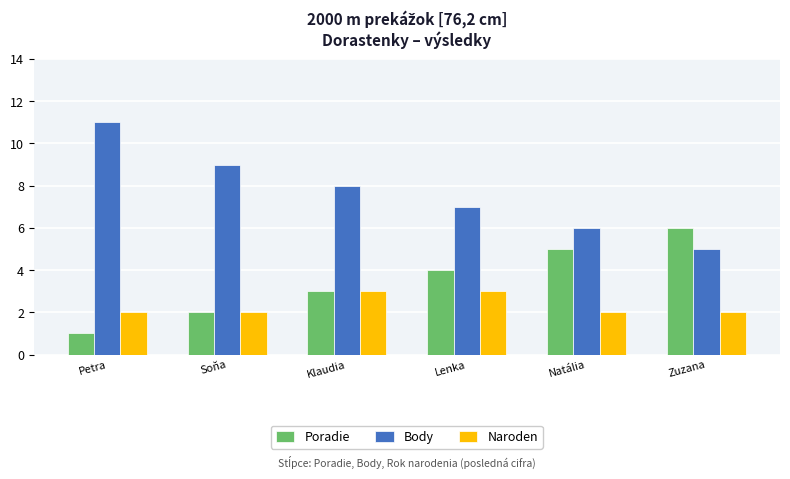

What is the spread (max minus min) of values at Klaudia?

5